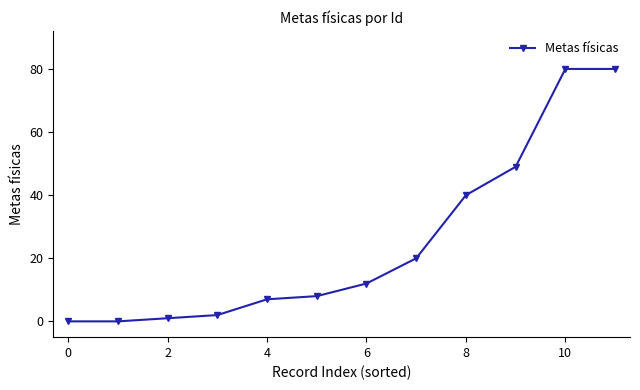

Reading left to right, extract all data points from this chart.

0	0	1	2	7	8	12	20	40	49	80	80